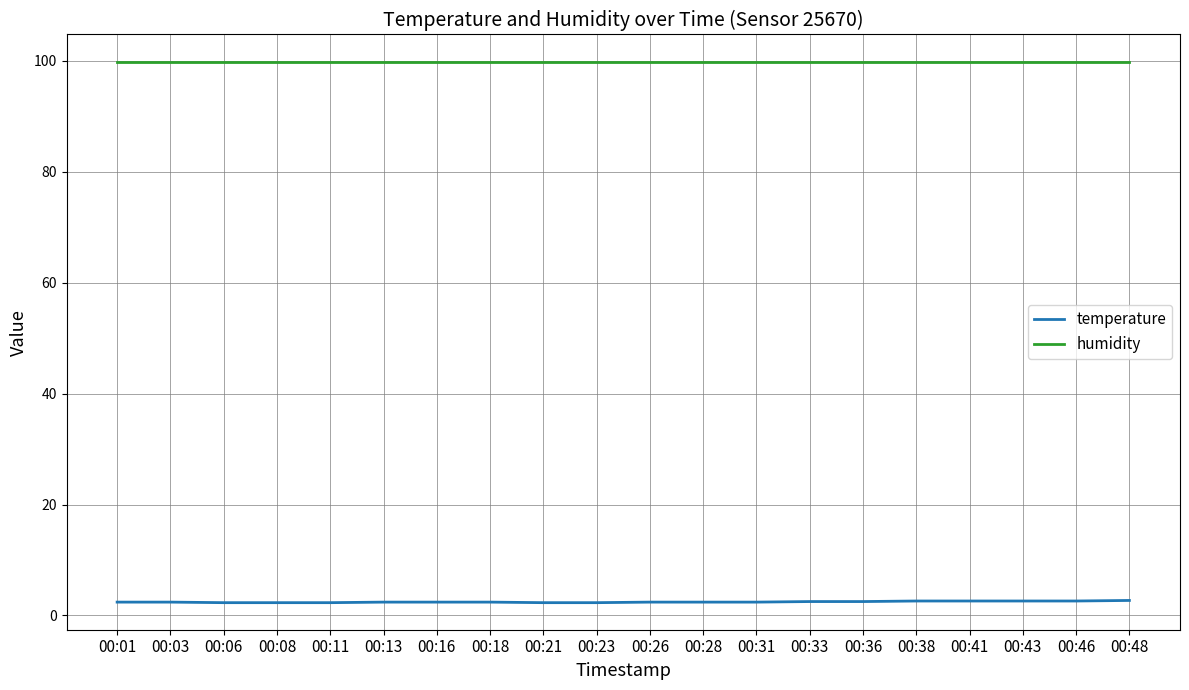

The value of humidity at 00:26 is 99.9. True or false?

True